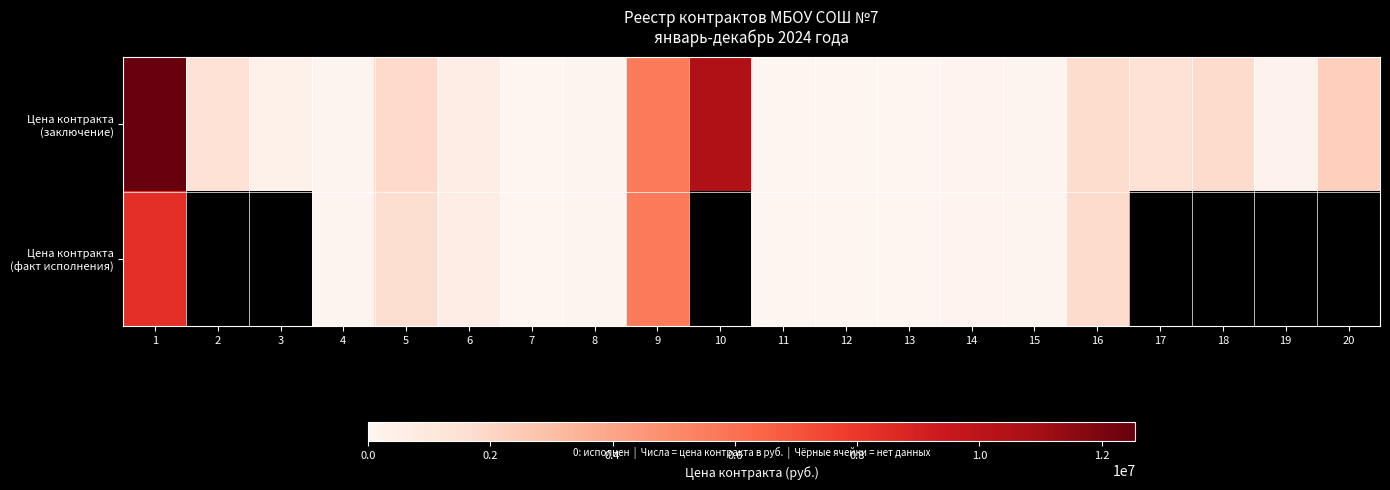

Which series has the largest total across all categories?

Цена контракта (заключение)